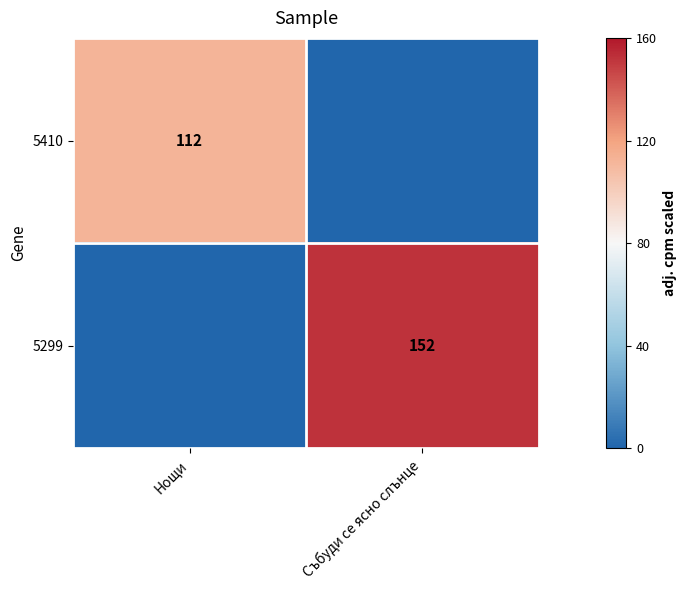

The 5299 series shows 267 at Събуди се ясно слънце. True or false?

False